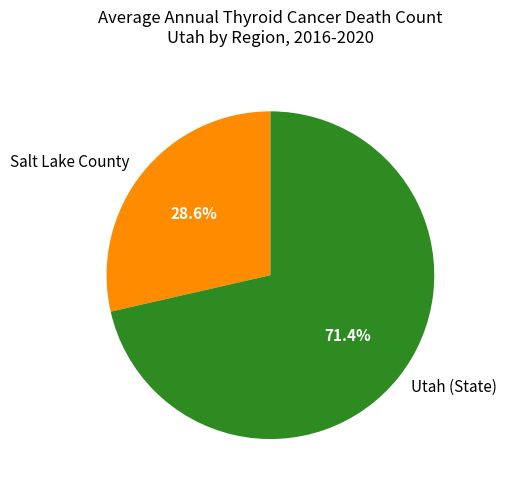

To the nearest percent, what is the average slice percentage?

50%